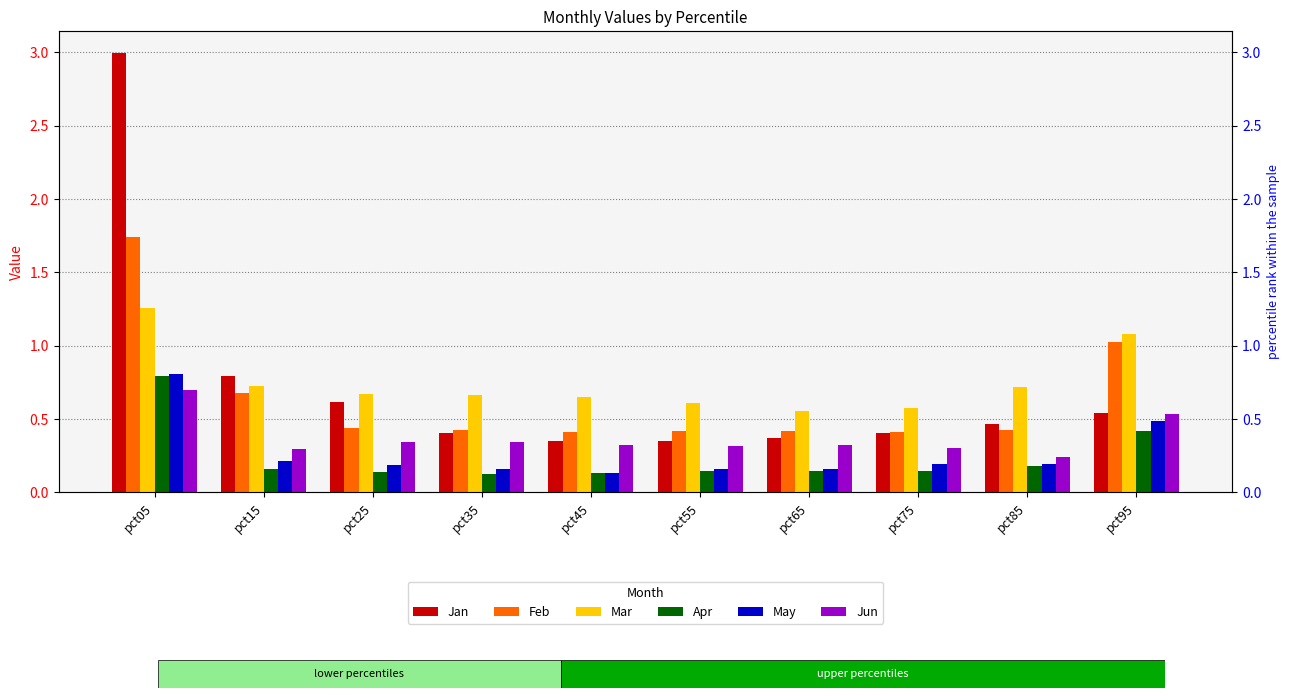

Is the value of May at pct45 greater than the value of Apr at pct25?

No